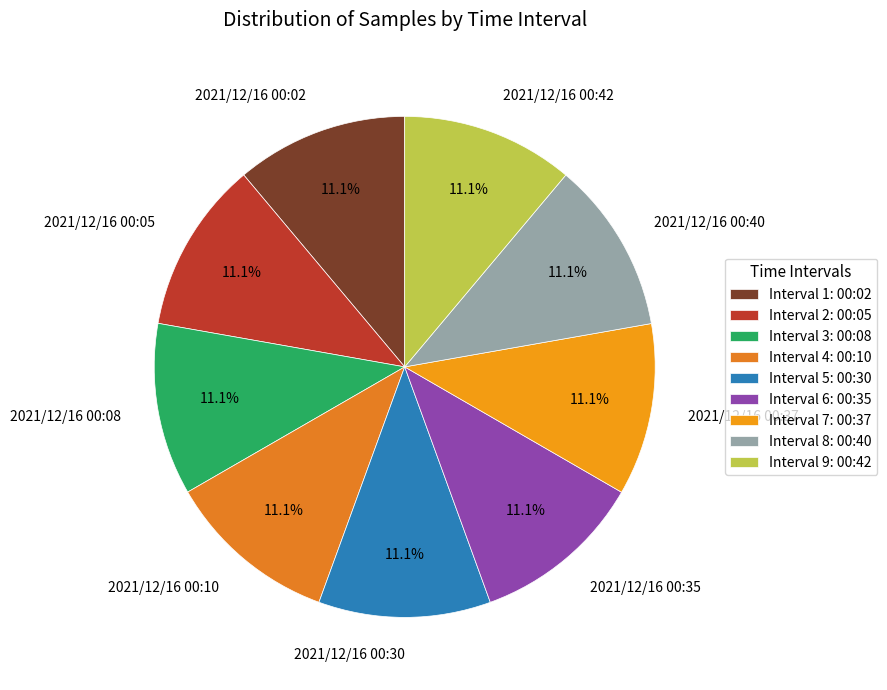

How many slices are in this pie chart?

9